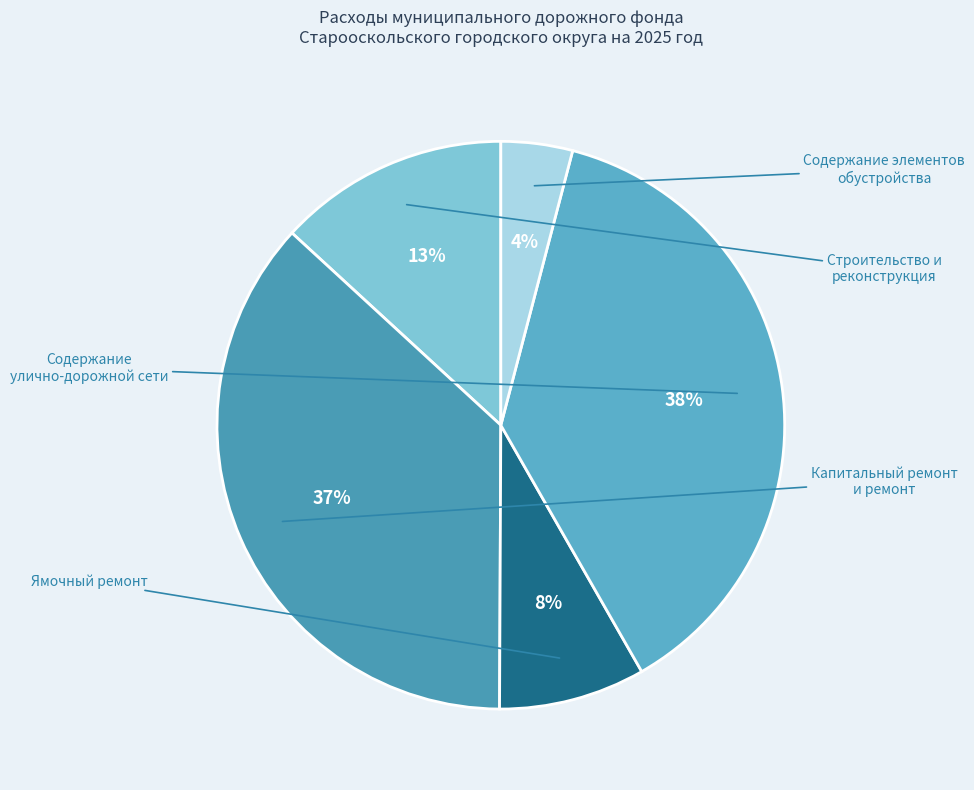

Is there a majority slice in this chart?

No